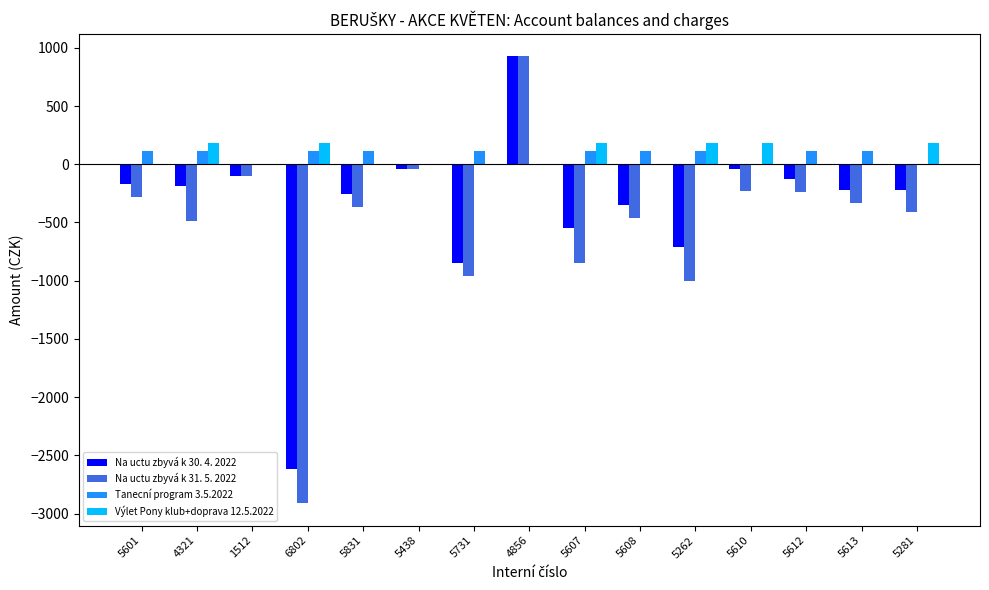

At which label does Na uctu zbyvá k 31. 5. 2022 reach its peak?

4856